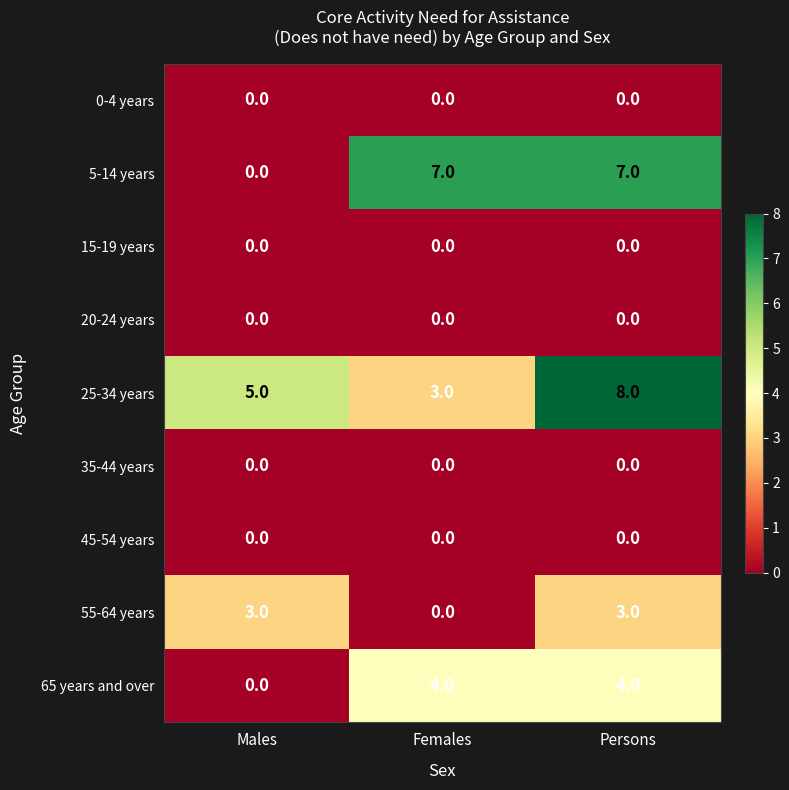

Between Females and Persons, which series saw the biggest shift?

25-34 years